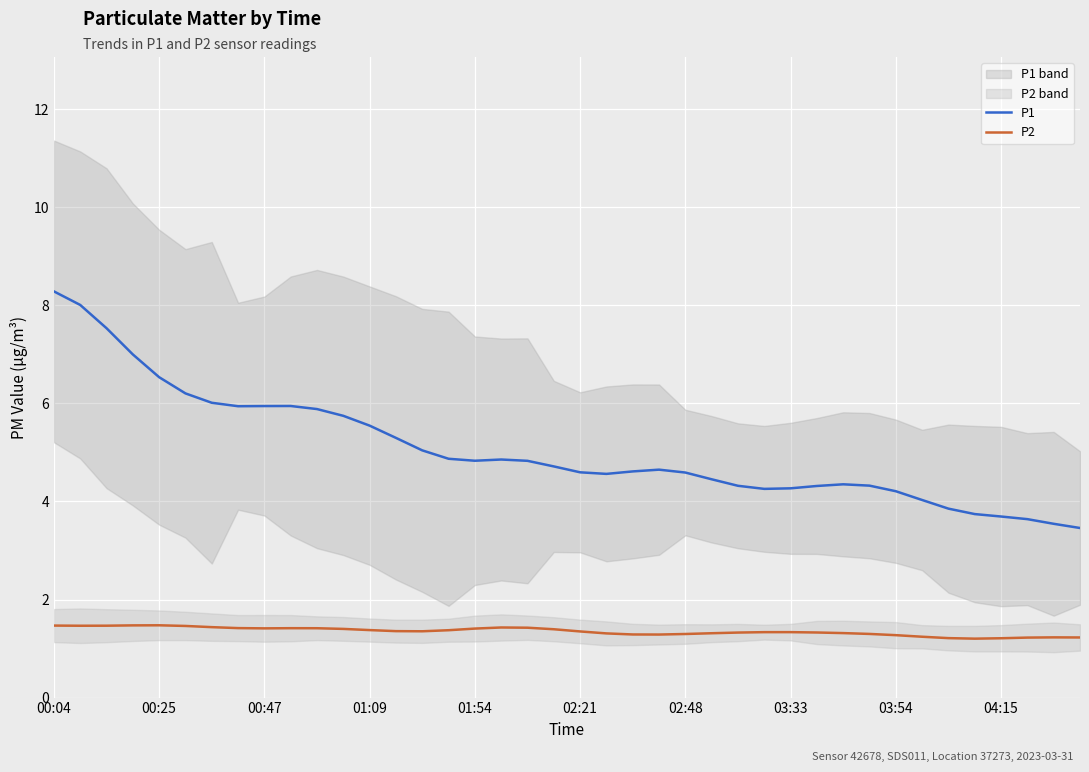

True or false: P1 and P2 cross at least once.

False